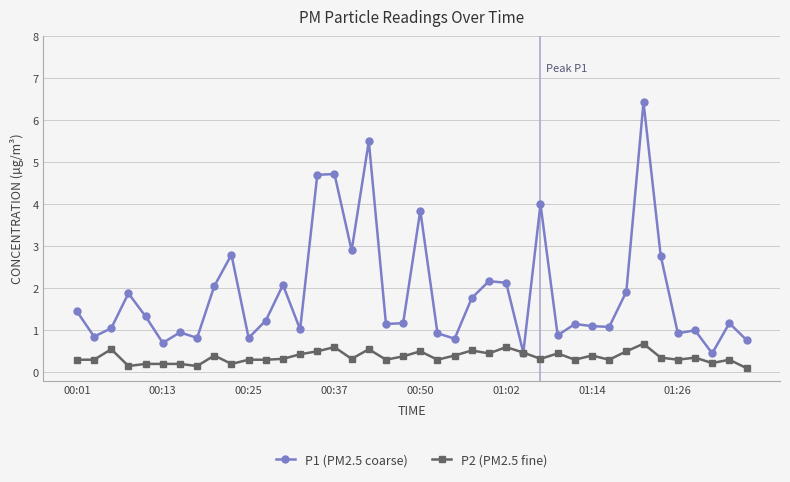

Which series has the largest total across all categories?

P1 (PM2.5 coarse)